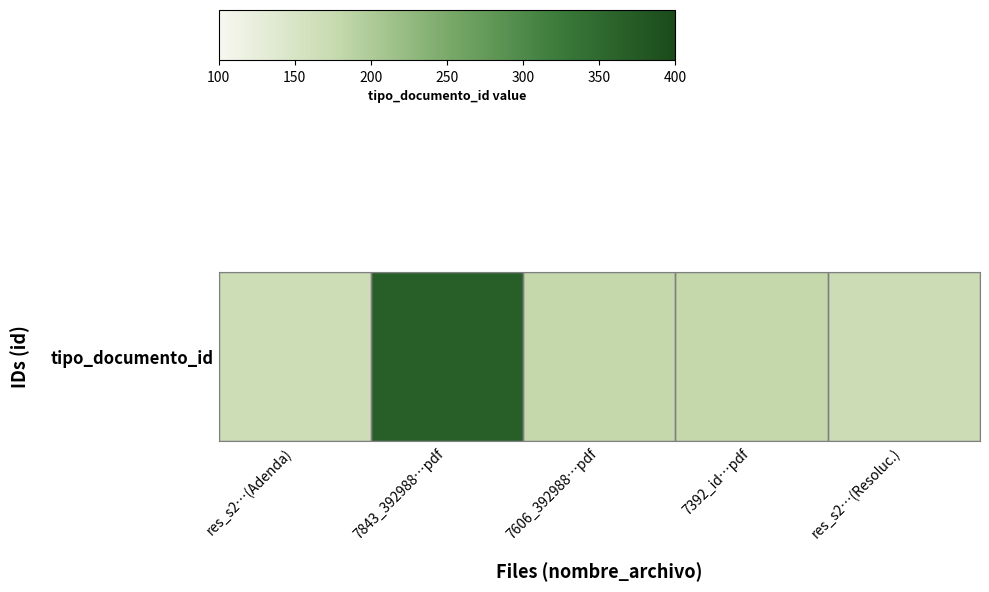

List the labels in order of value, largest first.

7843_392988…pdf, 7606_392988…pdf, 7392_id…pdf, res_s2…(Resoluc.), res_s2…(Adenda)